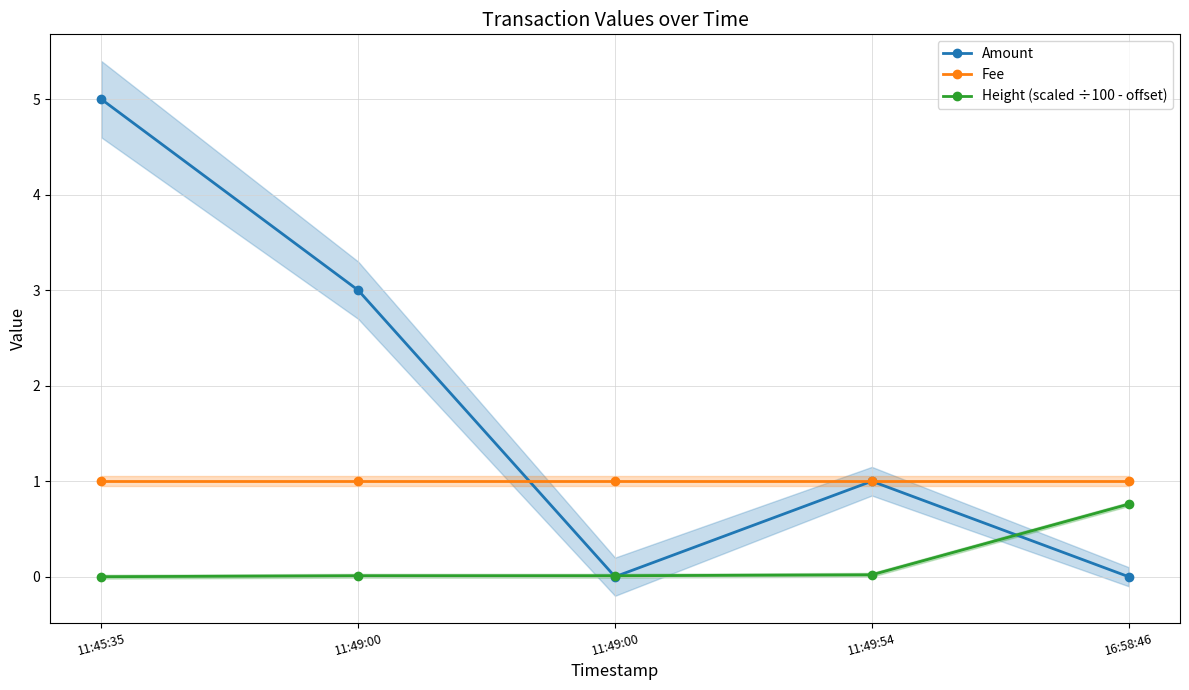

Reading left to right, what are all the values shown in this chart?

Amount: 5.0	3.0	0.0	1.0	0.0
Fee: 1.0	1.0	1.0	1.0	1.0
Height (scaled ÷100 - offset): 0.0	0.0	0.0	0.0	0.8